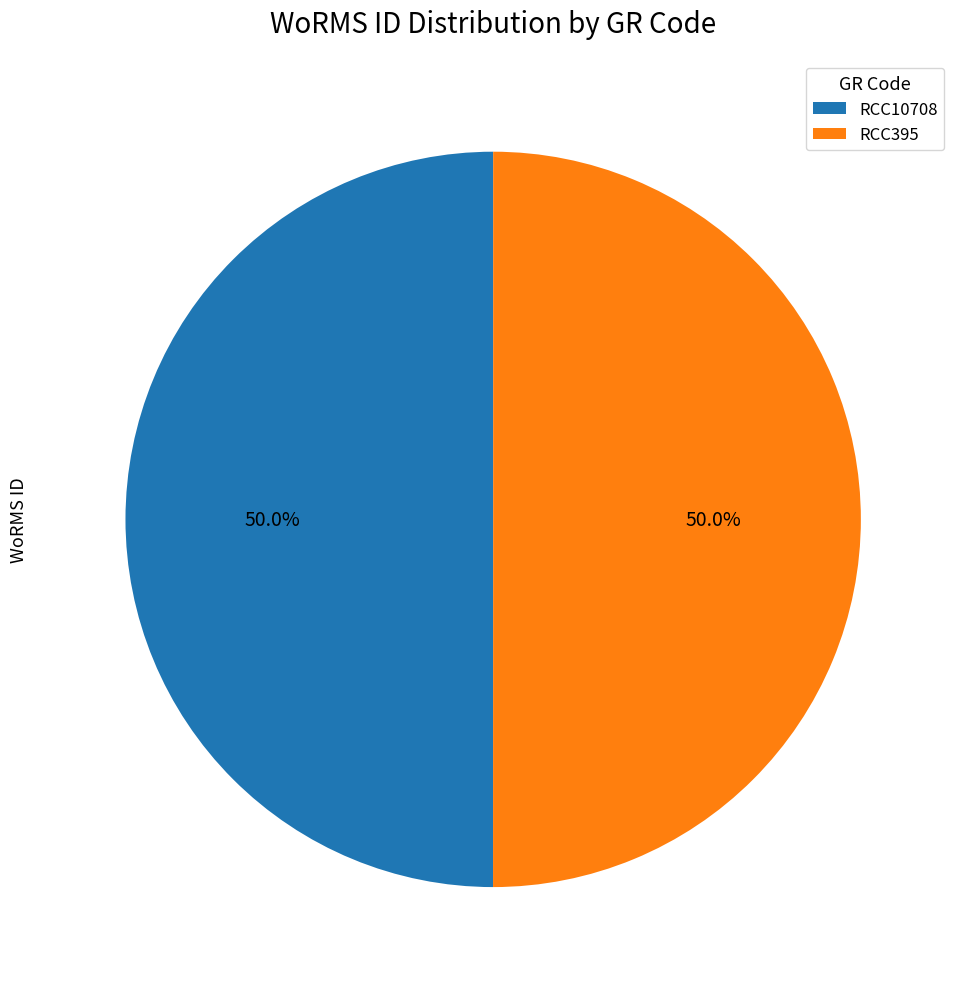

True or false: RCC395 accounts for 50% of the total.

True